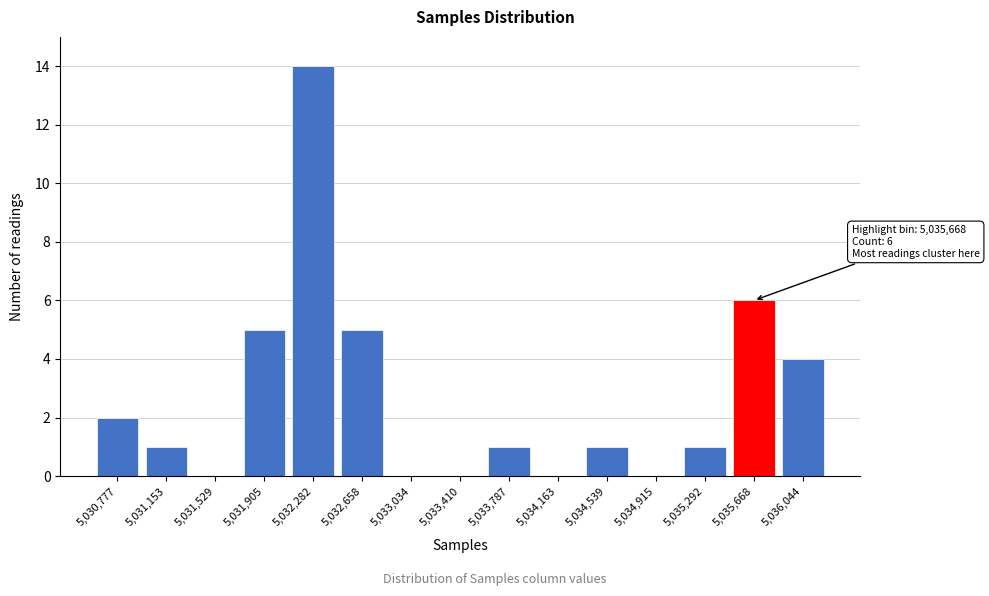

Reading left to right, what are all the values shown in this chart?

5,030,777=2	5,031,153=1	5,031,529=0	5,031,905=5	5,032,282=14	5,032,658=5	5,033,034=0	5,033,410=0	5,033,787=1	5,034,163=0	5,034,539=1	5,034,915=0	5,035,292=1	5,035,668=6	5,036,044=4